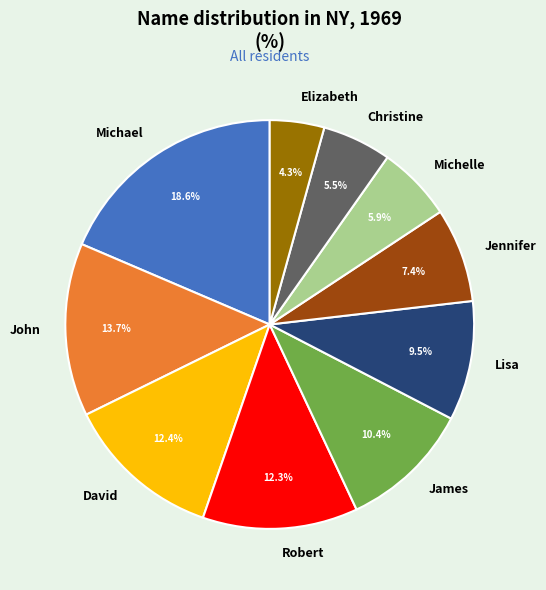

To the nearest percent, what is the combined percentage of Michelle and Christine?

11%